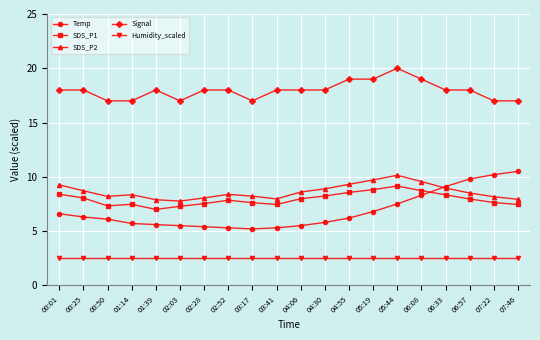

What is the difference between the highest and lowest values at 00:25?

15.5